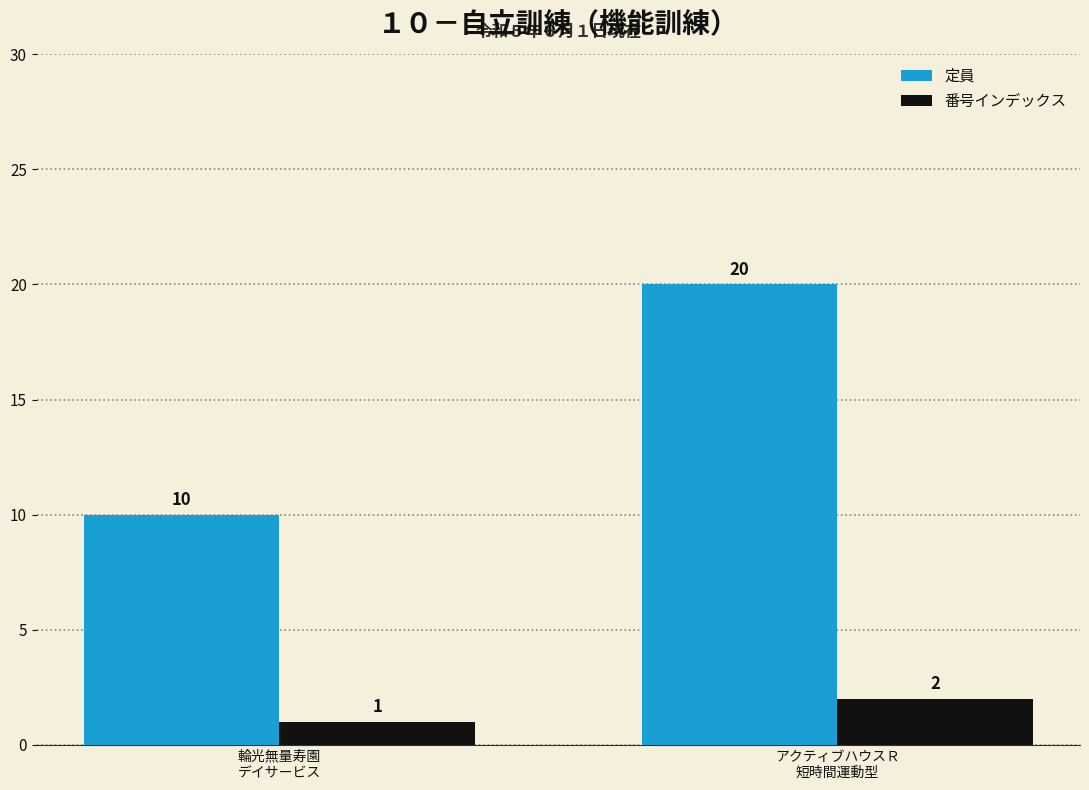

What are all the series names shown in the legend?

定員, 番号インデックス